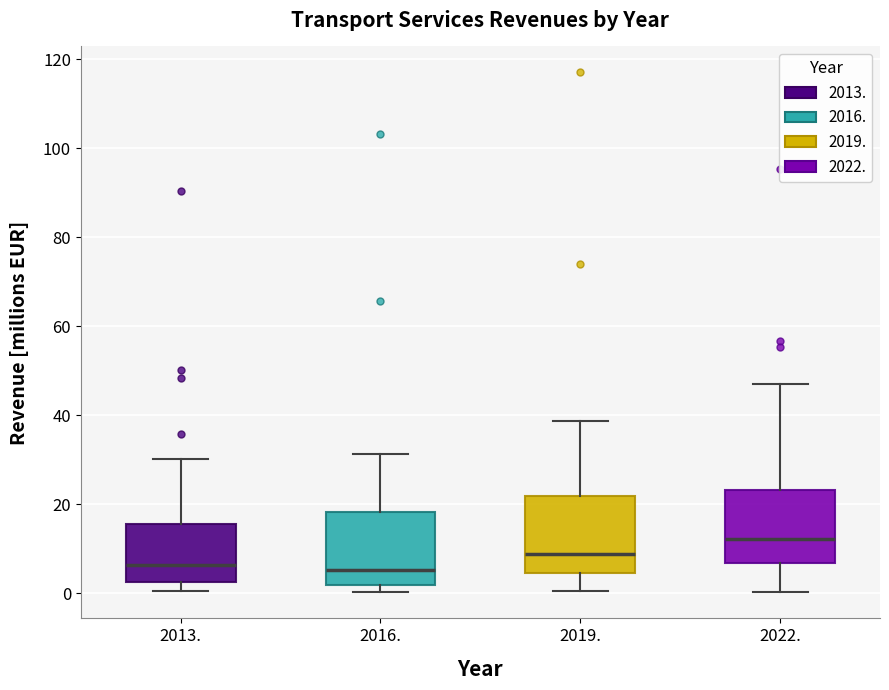

Reading left to right, transcribe this box plot: for each box, give where its median line is, the range the box spans, and where its two whiskers end, as read against the y-axis. The values are not printed on the chart, so give them approximately, as read against the axis.

2013.: median 6, box 2 to 16, whiskers 0 to 30
2016.: median 6, box 2 to 18, whiskers 0 to 32
2019.: median 8, box 4 to 22, whiskers 0 to 38
2022.: median 12, box 6 to 24, whiskers 0 to 46